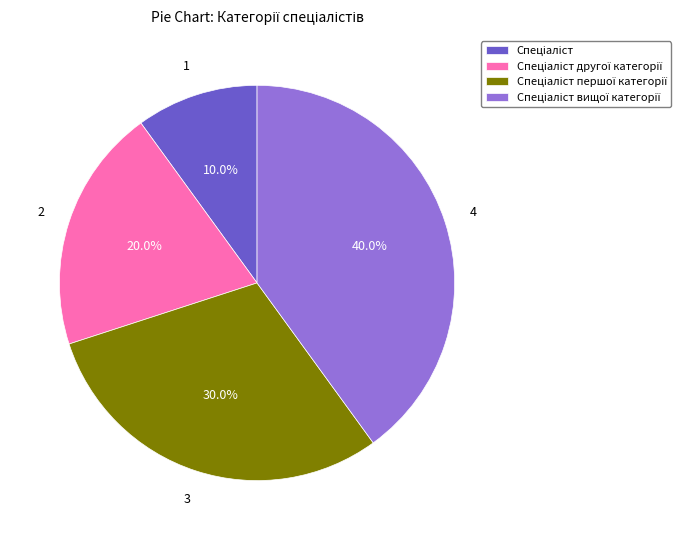

Is there any slice that represents more than half of the pie?

No